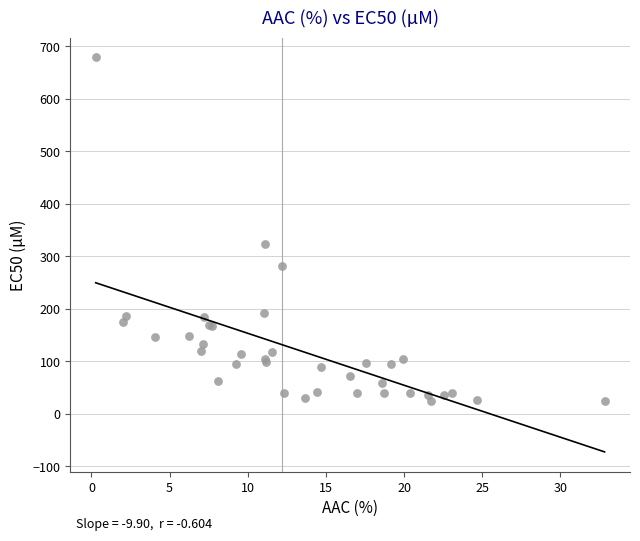

What Y value in the scatter plot is closest to 351?

323.0